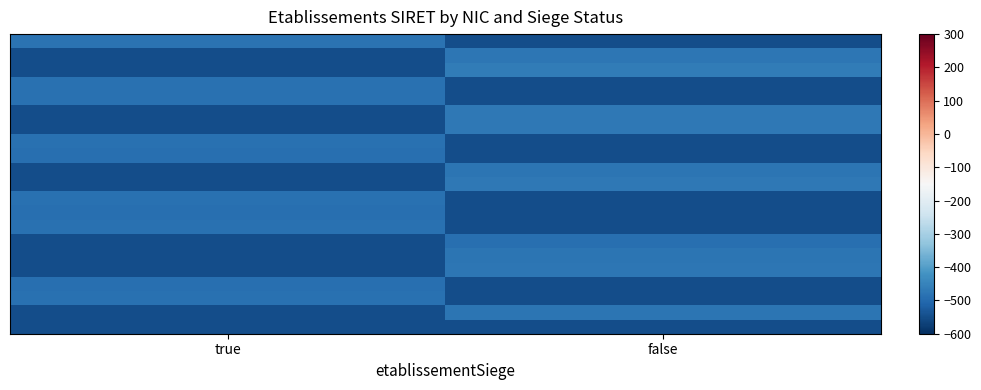

What is the maximum value shown in the chart?

-466